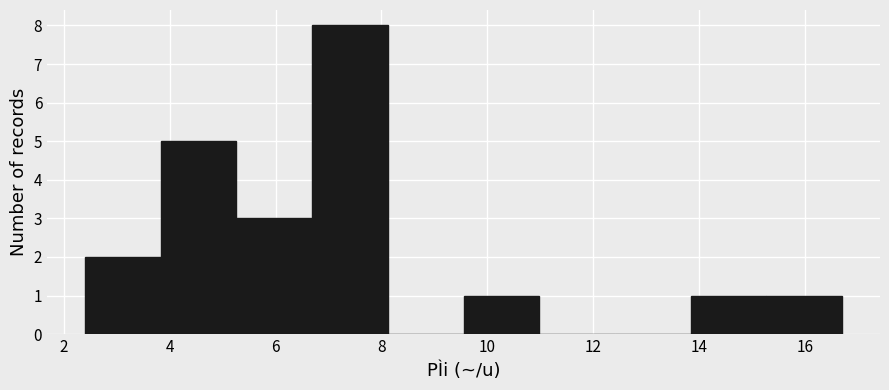

Reading left to right, transcribe this chart: for each bar, give the range it covers on the x-axis and its height. Neither the bar edges nor the heights are printed on the chart, so give them approximately, as read against the axes.

2.4 to 3.8: 2
3.8 to 5.2: 5
5.2 to 6.6: 3
6.6 to 8.2: 8
8.2 to 9.6: 0
9.6 to 11.0: 1
11.0 to 12.4: 0
12.4 to 13.8: 0
13.8 to 15.2: 1
15.2 to 16.8: 1